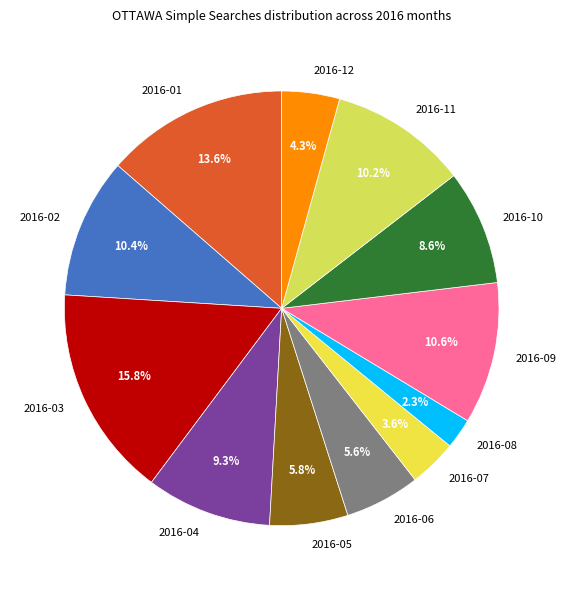

Does 2016-11 represent more than half of the total?

No